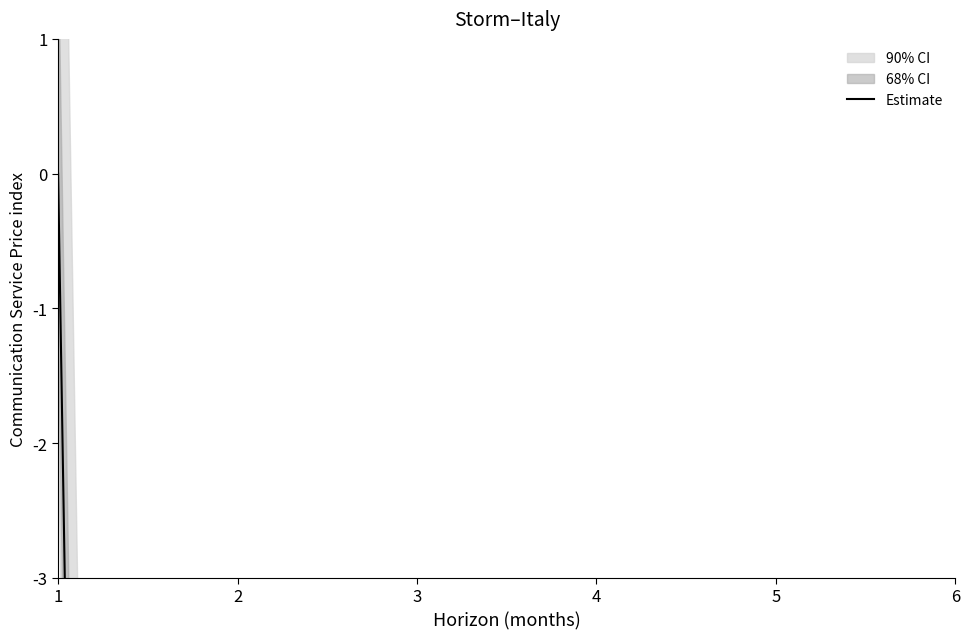

How many values exceed -231?

2